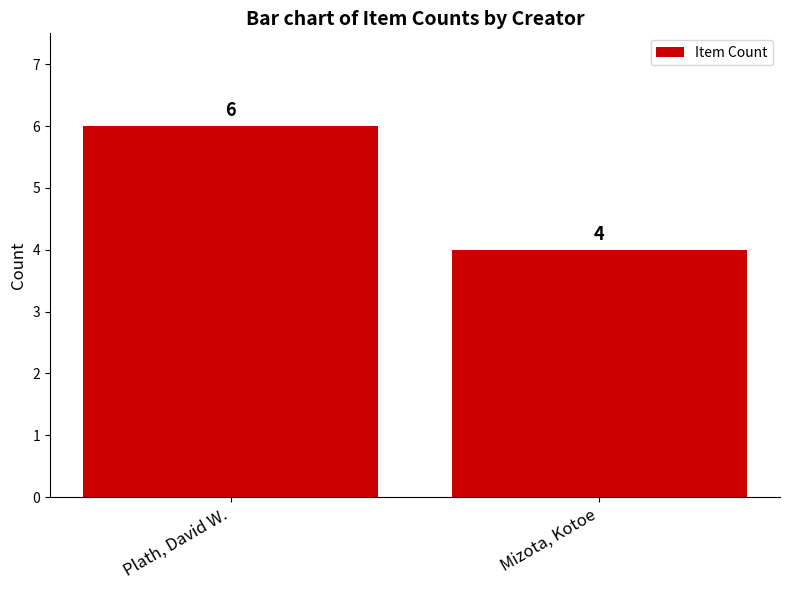

What is the sum of all values?

10